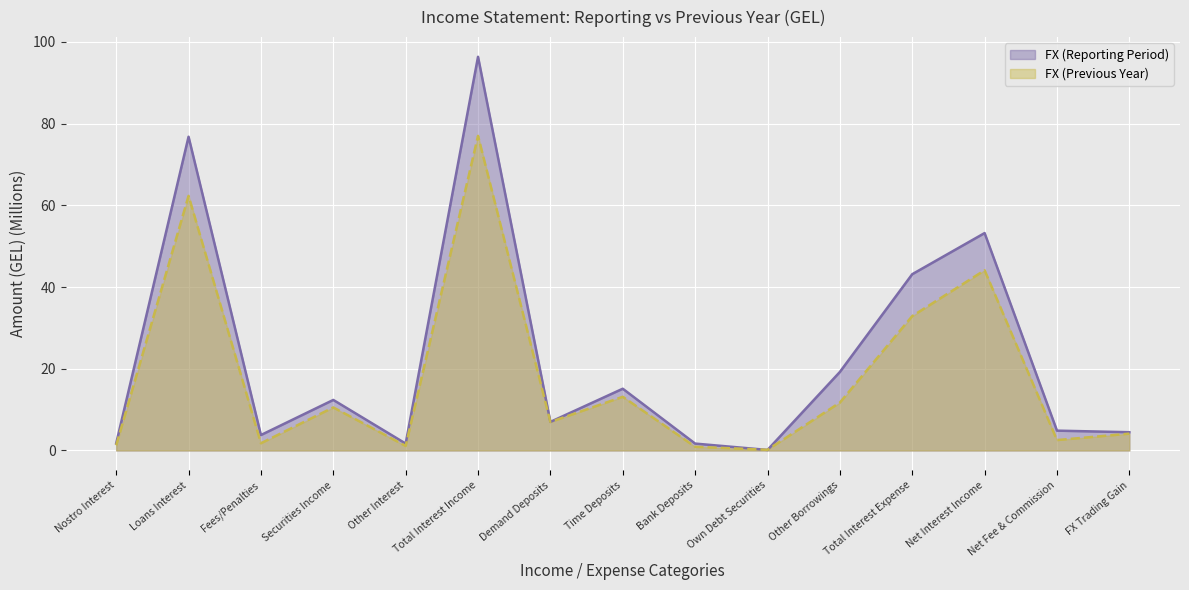

What is the value of the FX (Reporting Period) point at the 6th from the left?

96.4